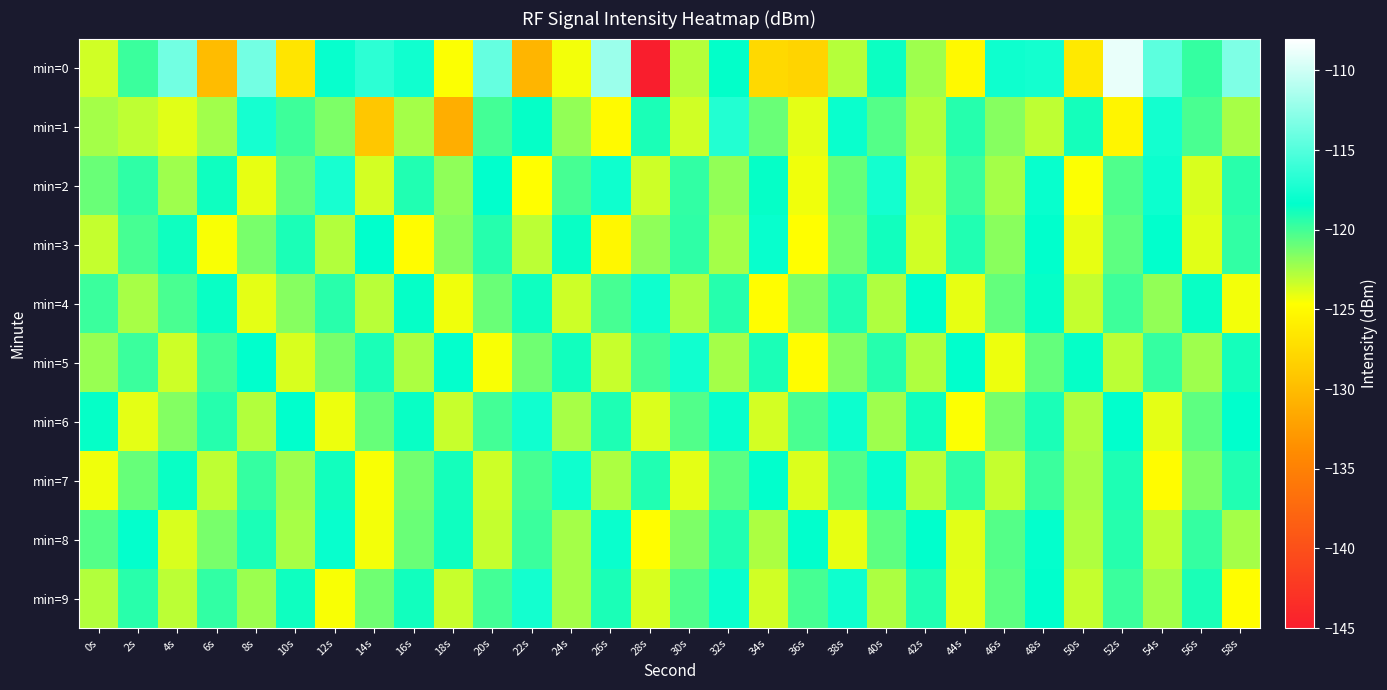

What is the smallest value displayed?

-145.4